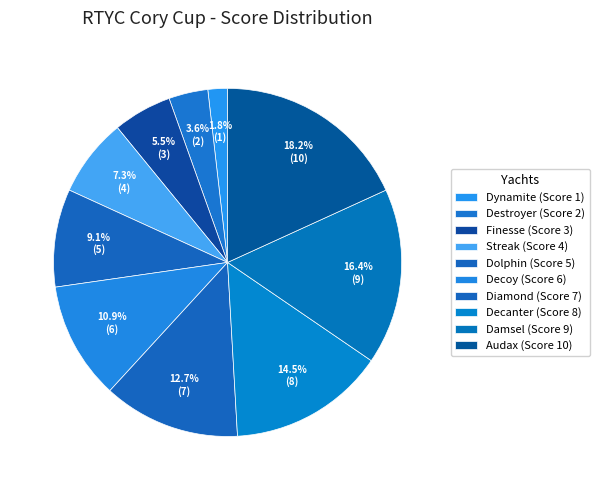

Combined, what portion of the pie is Damsel and Destroyer?

20.0%